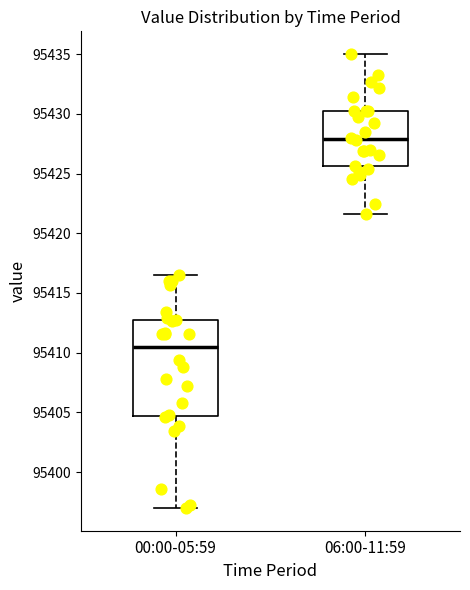

Reading left to right, transcribe this box plot: for each box, give where its median line is, the range the box spans, and where its two whiskers end, as read against the y-axis. The values are not printed on the chart, so give them approximately, as read against the axis.

00:00-05:59: median 95410.5, box 95404.5 to 95413.0, whiskers 95397.0 to 95416.5
06:00-11:59: median 95428.0, box 95425.5 to 95430.0, whiskers 95421.5 to 95435.0